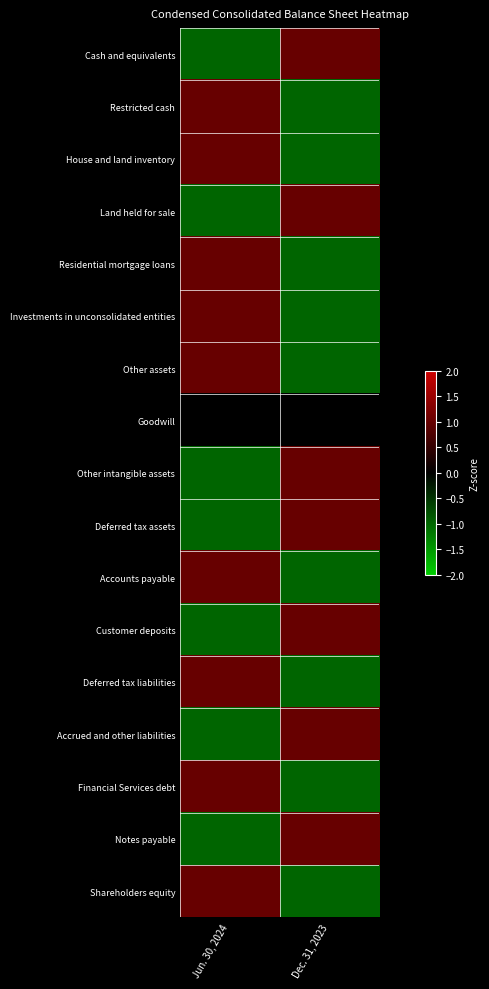

At which category is the sum across all series the highest?

Jun. 30, 2024